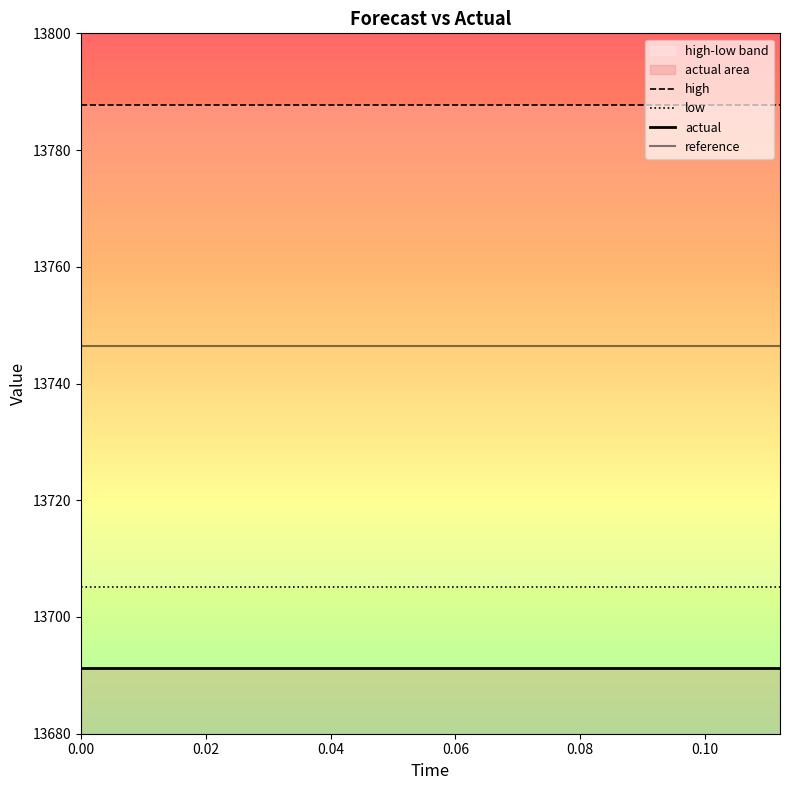

Is the value of actual at 9 greater than the value of high at 13?

No